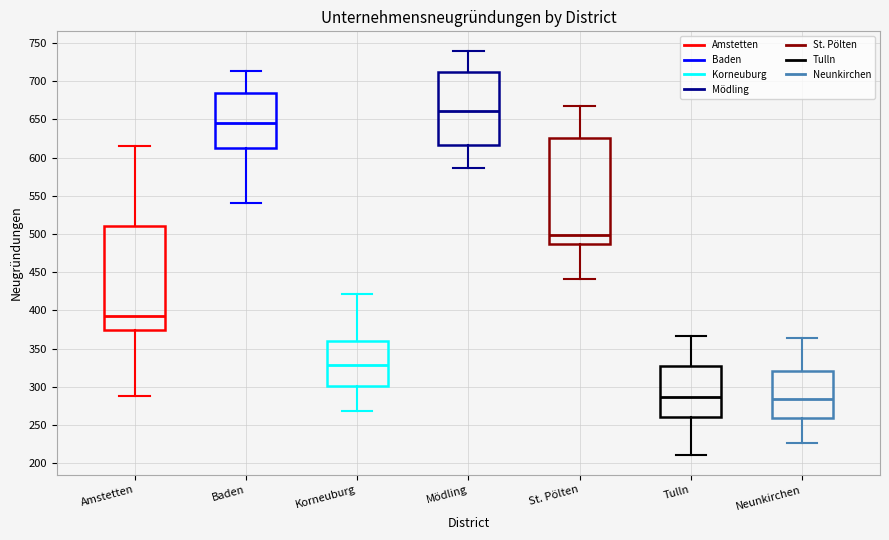

Which box has the highest median line?

Mödling